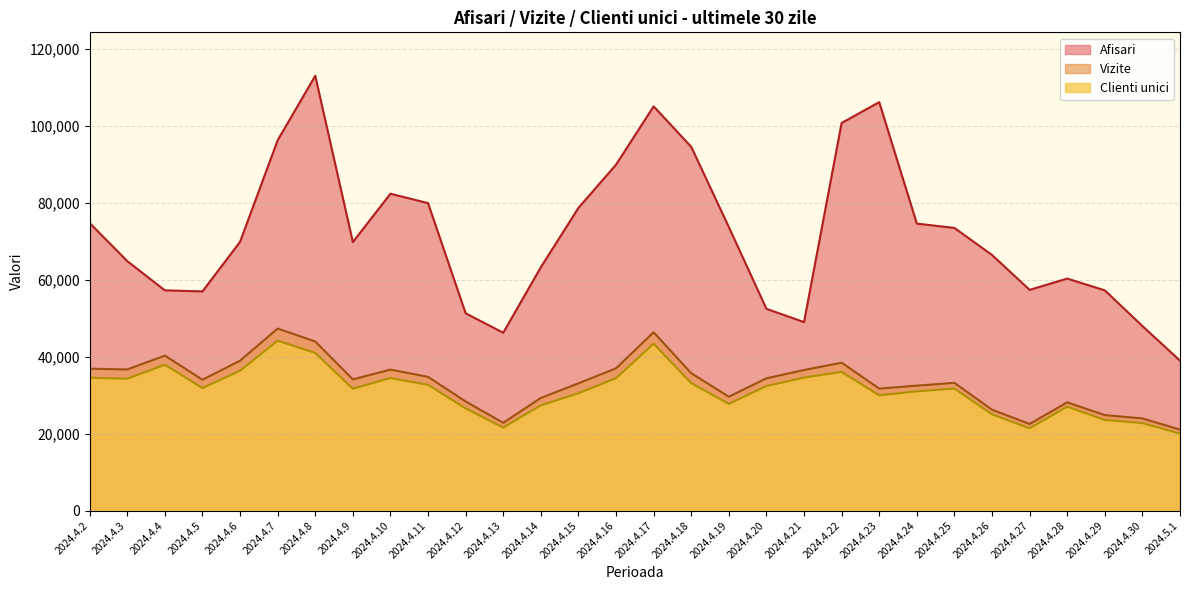

What is the spread (max minus min) of values at 2024.4.30?

25229